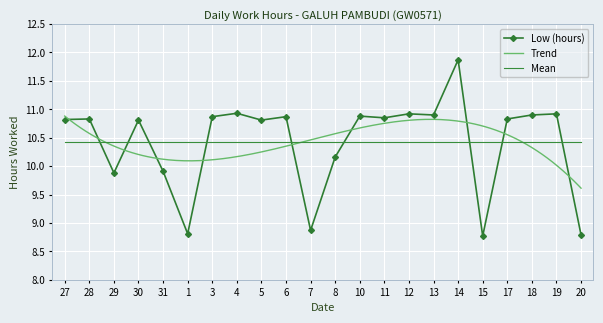

True or false: the data has more than 2 interior local peaks.

True